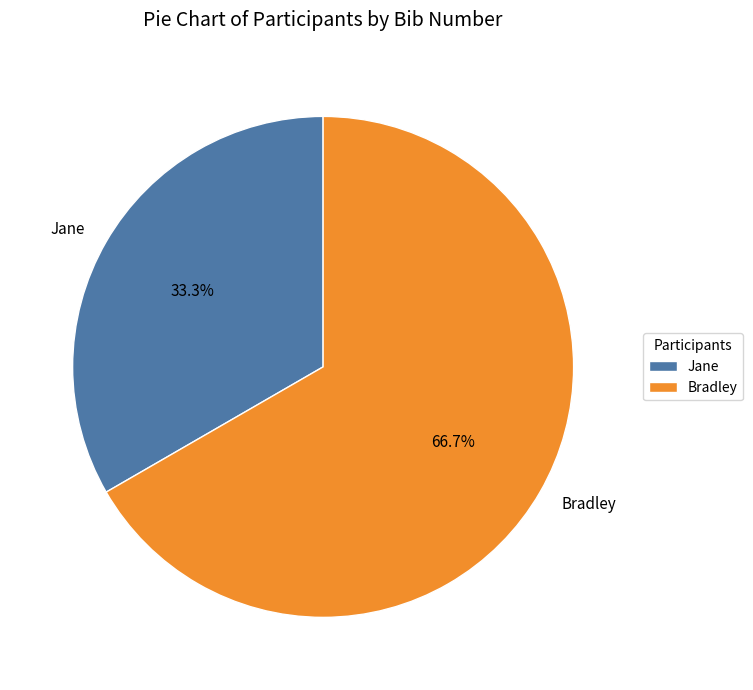

Is it true that Jane is 33% of the pie?

True